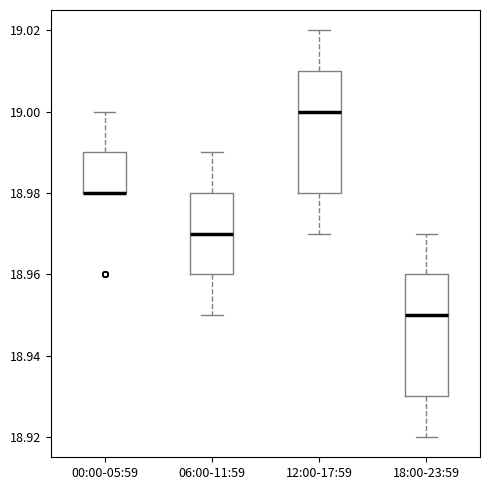

Reading left to right, transcribe this box plot: for each box, give where its median line is, the range the box spans, and where its two whiskers end, as read against the y-axis. The values are not printed on the chart, so give them approximately, as read against the axis.

00:00-05:59: median 18.98 (drawn on the box's lower edge), box 18.98 to 18.99, whiskers 18.98 to 19.00
06:00-11:59: median 18.97, box 18.96 to 18.98, whiskers 18.95 to 18.99
12:00-17:59: median 19.00, box 18.98 to 19.01, whiskers 18.97 to 19.02
18:00-23:59: median 18.95, box 18.93 to 18.96, whiskers 18.92 to 18.97